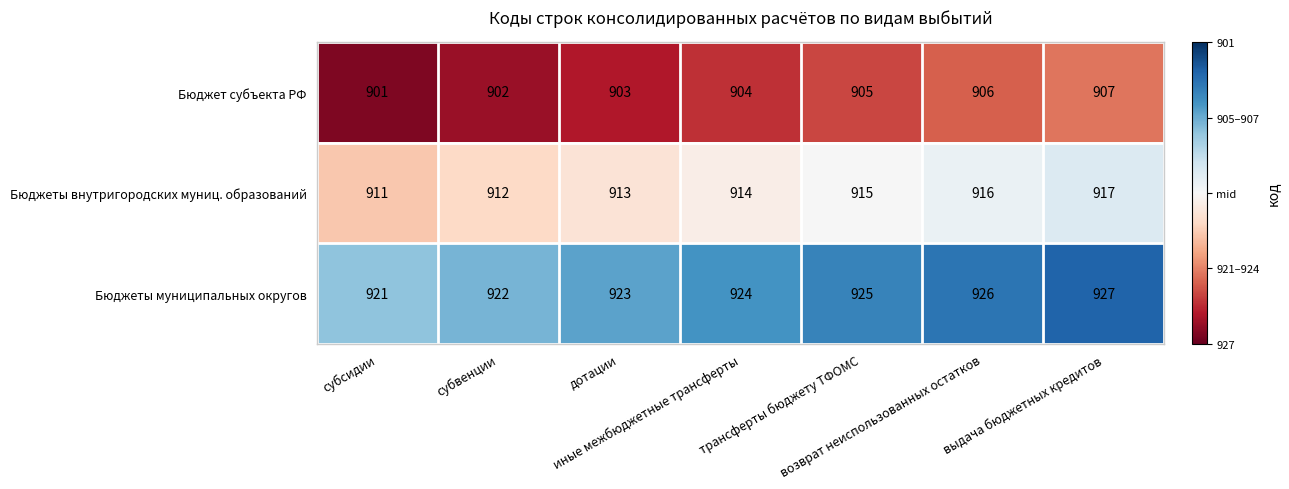

List the series in order of their peak value, highest first.

Бюджеты муниципальных округов, Бюджеты внутригородских муниц. образований, Бюджет субъекта РФ